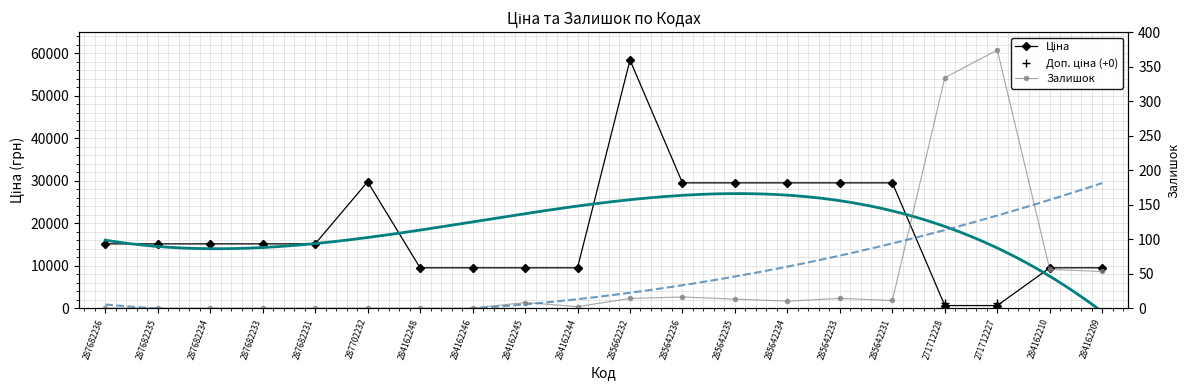

At which label is Залишок closest to 187?

284162210